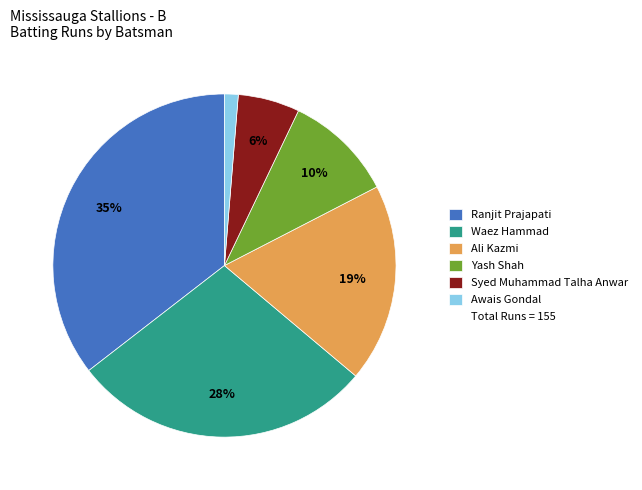

To the nearest percent, what is the difference between the largest and smallest slice percentages?

34%